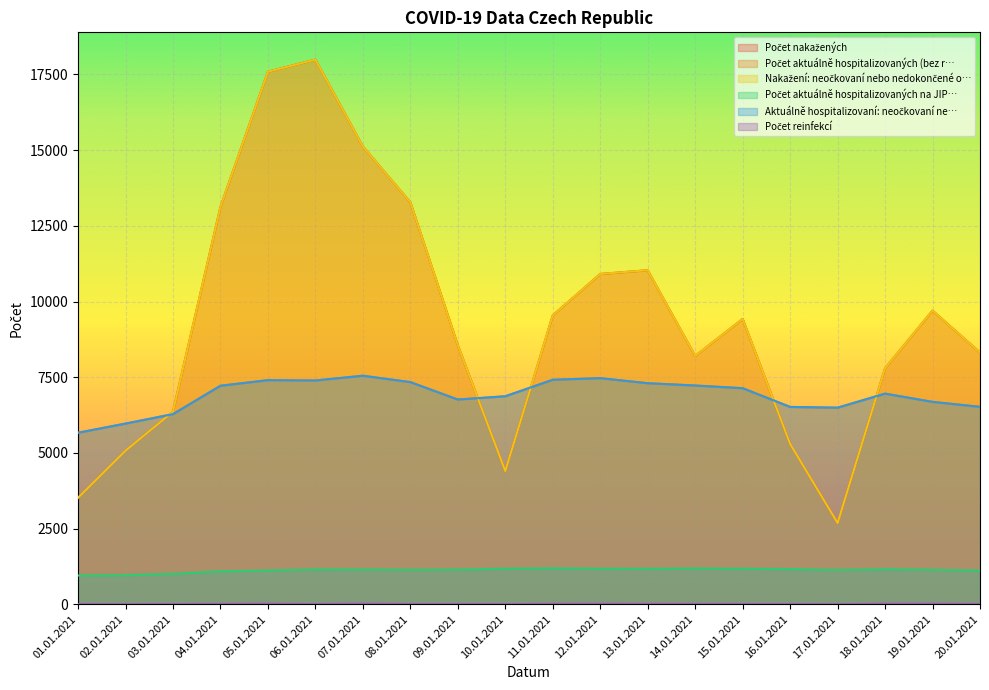

Reading left to right, transcribe all the data shown in this chart.

Počet nakažených: 01.01.2021=3519	02.01.2021=5074	03.01.2021=6362	04.01.2021=13125	05.01.2021=17589	06.01.2021=17991	07.01.2021=15121	08.01.2021=13279	09.01.2021=8559	10.01.2021=4401	11.01.2021=9543	12.01.2021=10910	13.01.2021=11033	14.01.2021=8201	15.01.2021=9424	16.01.2021=5298	17.01.2021=2684	18.01.2021=7797	19.01.2021=9700	20.01.2021=8316
Počet aktuálně hospitalizovaných (bez r…: 01.01.2021=5667	02.01.2021=5969	03.01.2021=6281	04.01.2021=7218	05.01.2021=7403	06.01.2021=7392	07.01.2021=7549	08.01.2021=7339	09.01.2021=6763	10.01.2021=6871	11.01.2021=7416	12.01.2021=7469	13.01.2021=7302	14.01.2021=7226	15.01.2021=7138	16.01.2021=6519	17.01.2021=6494	18.01.2021=6958	19.01.2021=6686	20.01.2021=6522
Nakažení: neočkovaní nebo nedokončené o…: 01.01.2021=3519	02.01.2021=5074	03.01.2021=6362	04.01.2021=13125	05.01.2021=17589	06.01.2021=17991	07.01.2021=15121	08.01.2021=13279	09.01.2021=8559	10.01.2021=4401	11.01.2021=9543	12.01.2021=10910	13.01.2021=11033	14.01.2021=8201	15.01.2021=9424	16.01.2021=5298	17.01.2021=2684	18.01.2021=7797	19.01.2021=9700	20.01.2021=8316
Počet aktuálně hospitalizovaných na JIP…: 01.01.2021=950	02.01.2021=960	03.01.2021=1006	04.01.2021=1091	05.01.2021=1114	06.01.2021=1153	07.01.2021=1150	08.01.2021=1142	09.01.2021=1148	10.01.2021=1176	11.01.2021=1188	12.01.2021=1176	13.01.2021=1172	14.01.2021=1183	15.01.2021=1173	16.01.2021=1164	17.01.2021=1136	18.01.2021=1160	19.01.2021=1141	20.01.2021=1116
Aktuálně hospitalizovaní: neočkovaní ne…: 01.01.2021=5667	02.01.2021=5969	03.01.2021=6281	04.01.2021=7218	05.01.2021=7403	06.01.2021=7392	07.01.2021=7549	08.01.2021=7339	09.01.2021=6763	10.01.2021=6871	11.01.2021=7416	12.01.2021=7469	13.01.2021=7302	14.01.2021=7226	15.01.2021=7138	16.01.2021=6519	17.01.2021=6494	18.01.2021=6958	19.01.2021=6686	20.01.2021=6522
Počet reinfekcí: 01.01.2021=6	02.01.2021=2	03.01.2021=8	04.01.2021=12	05.01.2021=16	06.01.2021=8	07.01.2021=19	08.01.2021=8	09.01.2021=9	10.01.2021=5	11.01.2021=14	12.01.2021=15	13.01.2021=13	14.01.2021=12	15.01.2021=10	16.01.2021=7	17.01.2021=2	18.01.2021=17	19.01.2021=18	20.01.2021=9